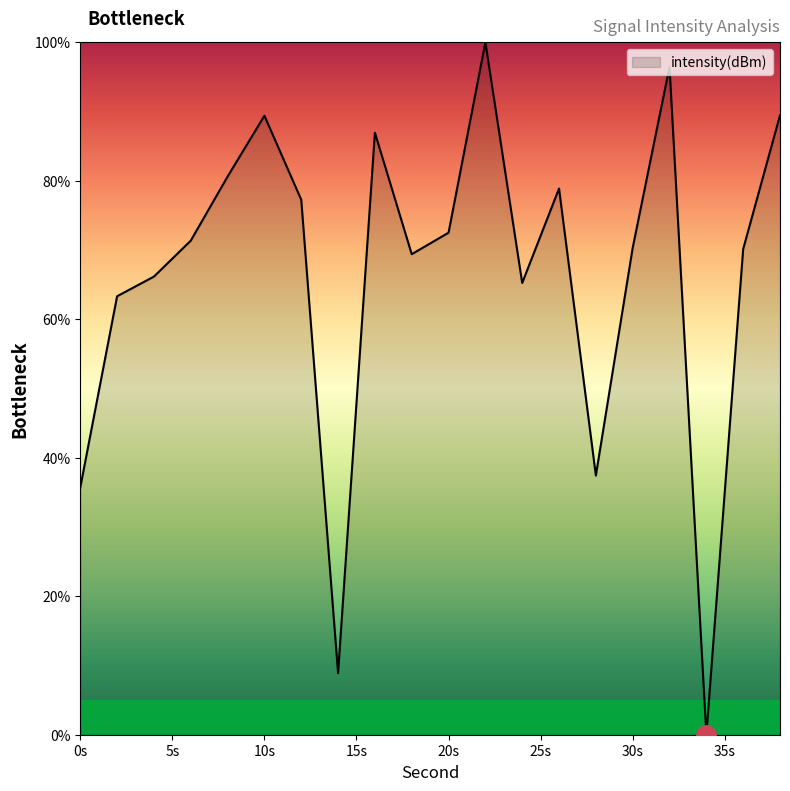

What is the difference between the maximum and minimum values?

100.0